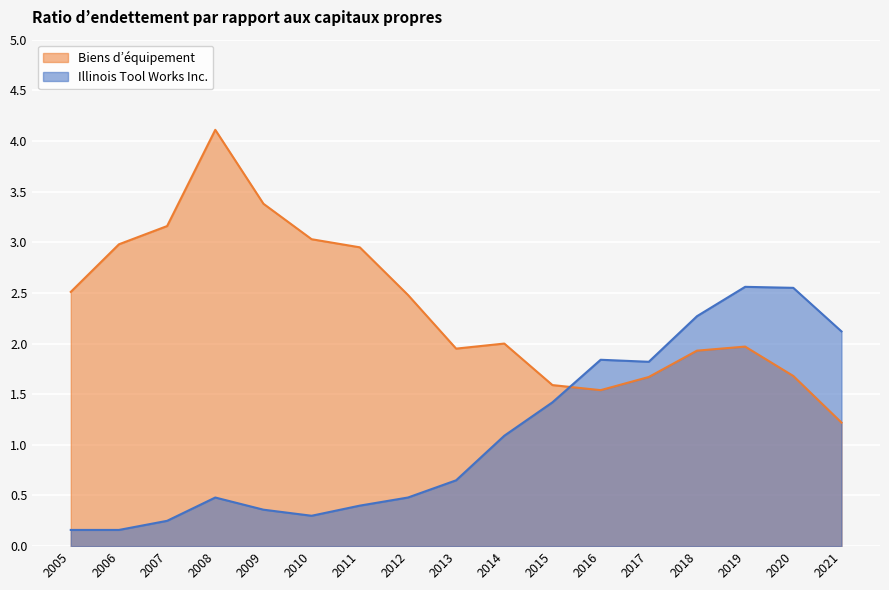

Reading right to left, what are all the values shown in this chart?

Illinois Tool Works Inc.: 2005=0.2	2006=0.2	2007=0.2	2008=0.5	2009=0.4	2010=0.3	2011=0.4	2012=0.5	2013=0.7	2014=1.1	2015=1.4	2016=1.8	2017=1.8	2018=2.3	2019=2.6	2020=2.5	2021=2.1
Biens d’équipement: 2005=2.5	2006=3.0	2007=3.2	2008=4.1	2009=3.4	2010=3.0	2011=3.0	2012=2.5	2013=1.9	2014=2.0	2015=1.6	2016=1.5	2017=1.7	2018=1.9	2019=2.0	2020=1.7	2021=1.2